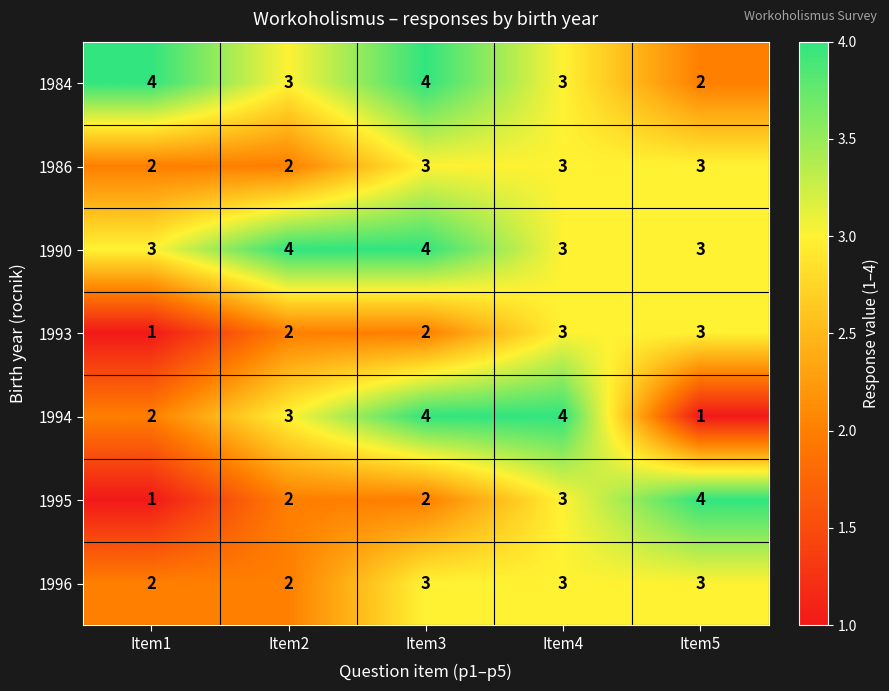

Read the 1984 value at Item1.

4